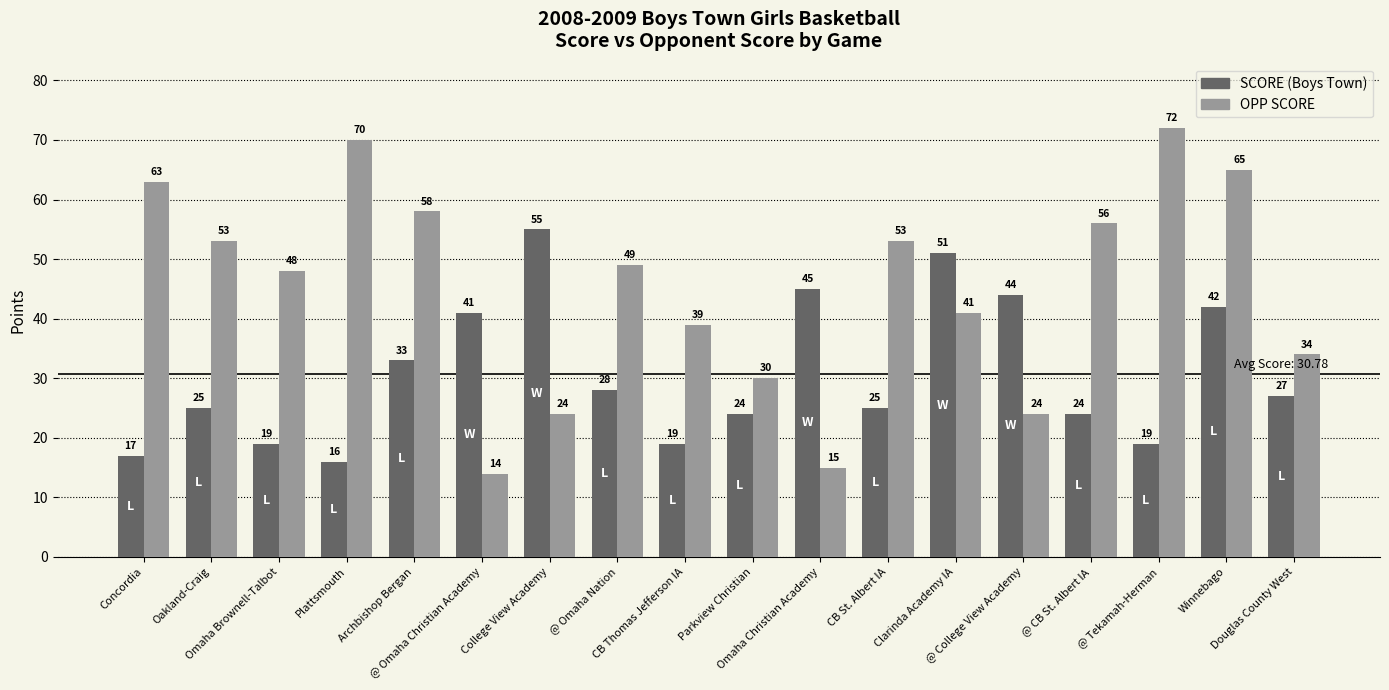

What is the minimum value shown in the chart?

14